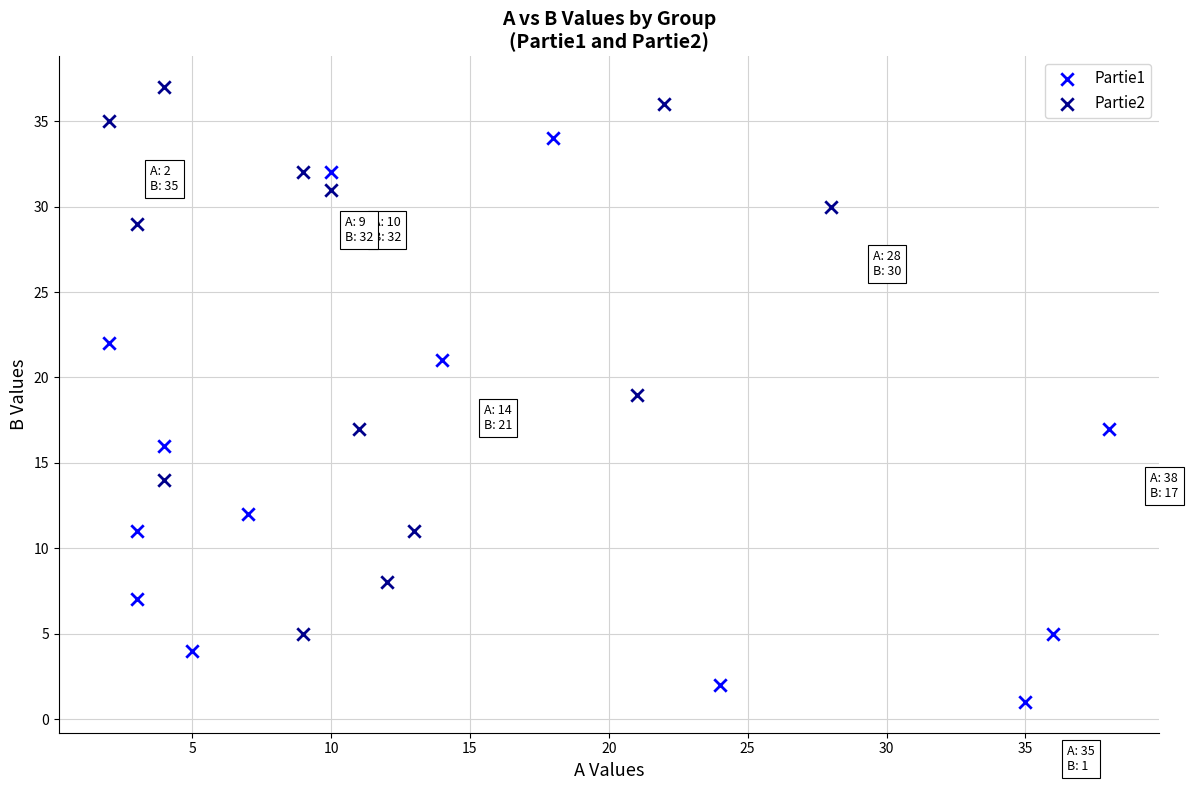

Which series reaches the minimum Y coordinate?

Partie1